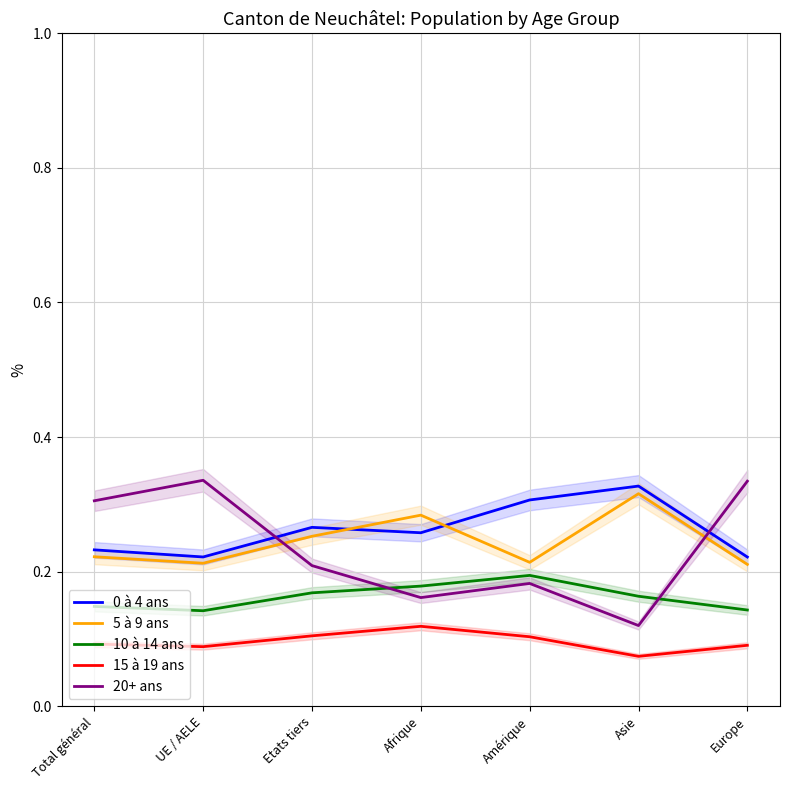

What is the average value of the 20+ ans series?

0.2